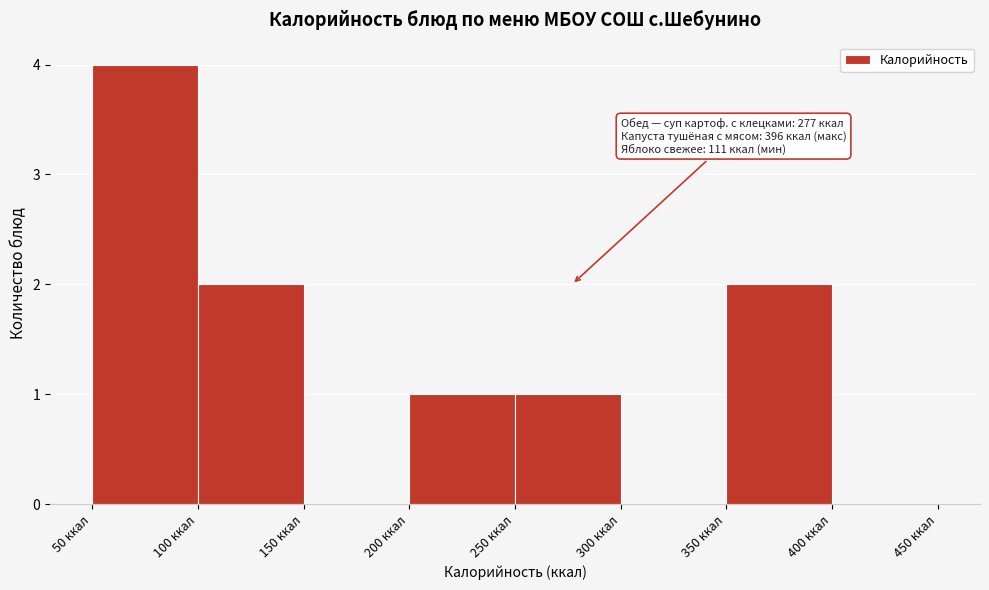

Which range on the x-axis has the tallest bar?

50 to 100